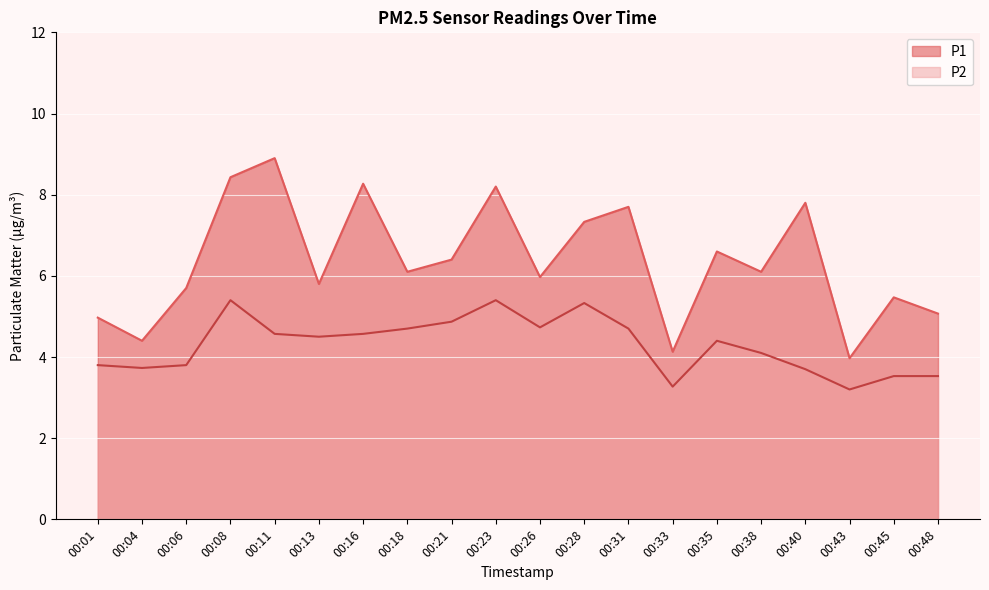

How many lines are shown in the chart?

2